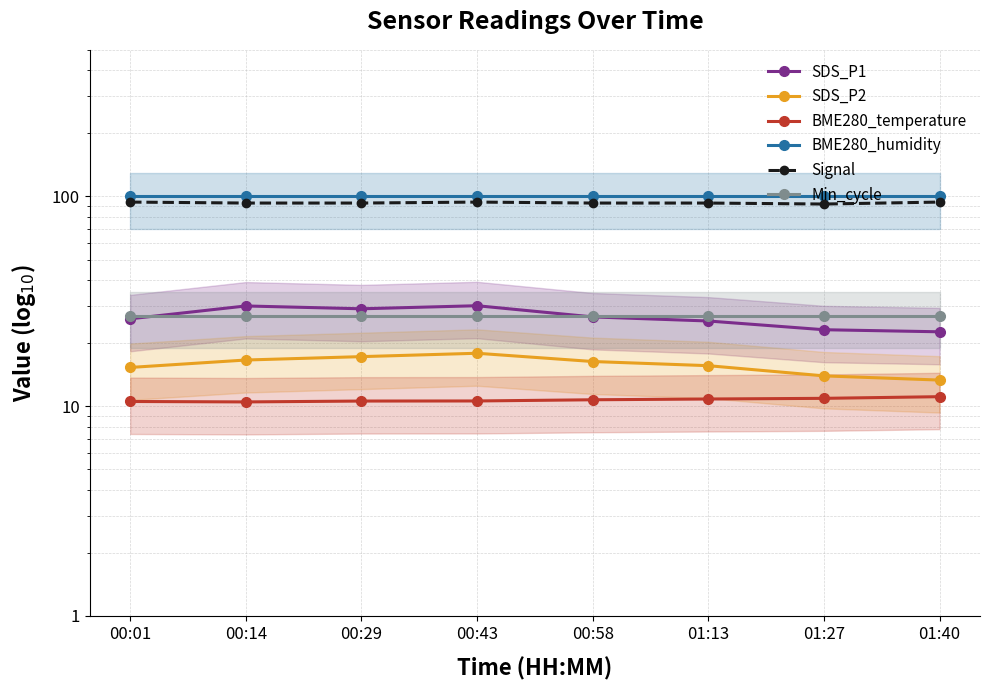

What is the total value across all series at 00:01?

272.9